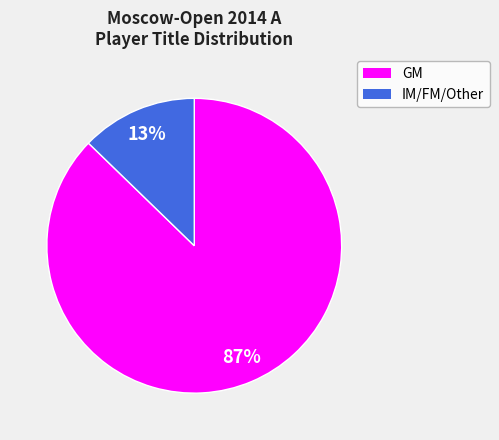

How many slices are in this pie chart?

2